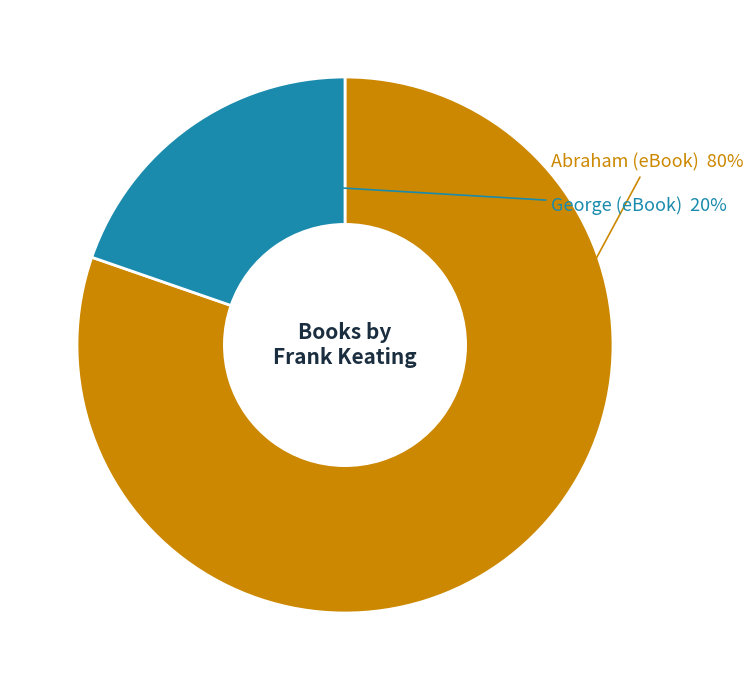

Does any single category account for the majority?

Yes